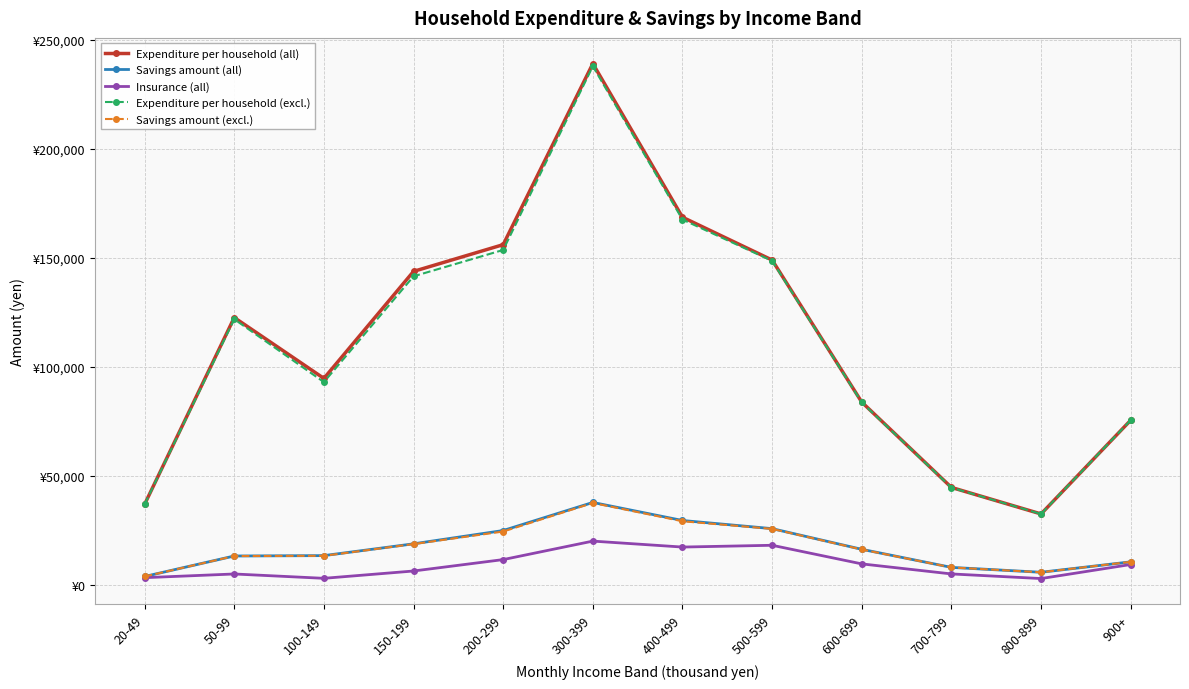

What are all the series names shown in the legend?

Expenditure per household (all), Savings amount (all), Insurance (all), Expenditure per household (excl.), Savings amount (excl.)